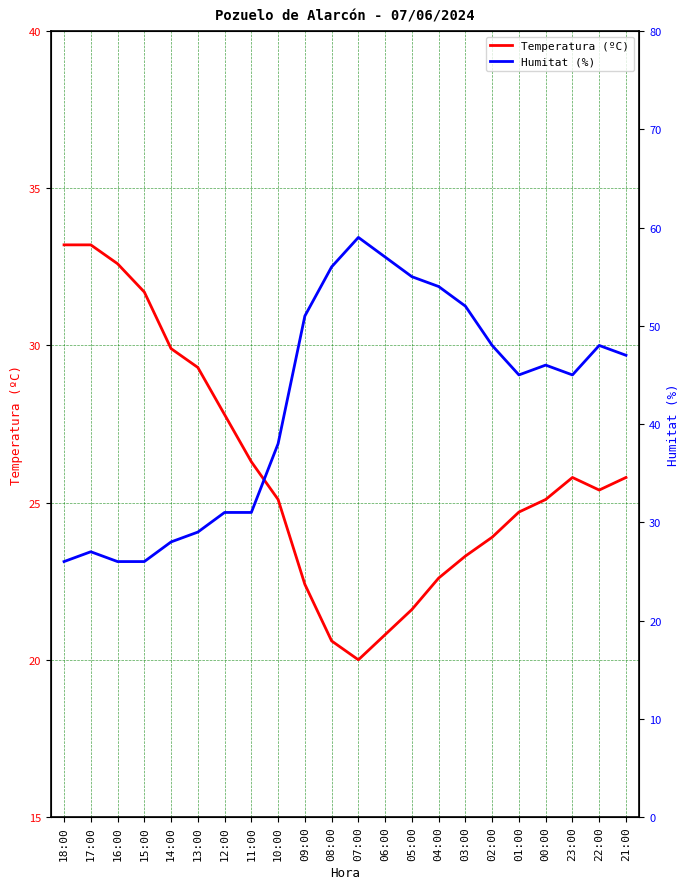

Count the number of data series in this chart.

2